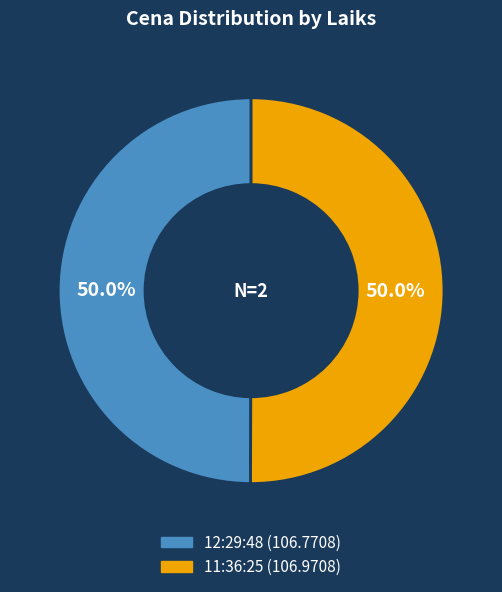

Is the sum of 12:29:48 and 11:36:25 greater than half?

Yes